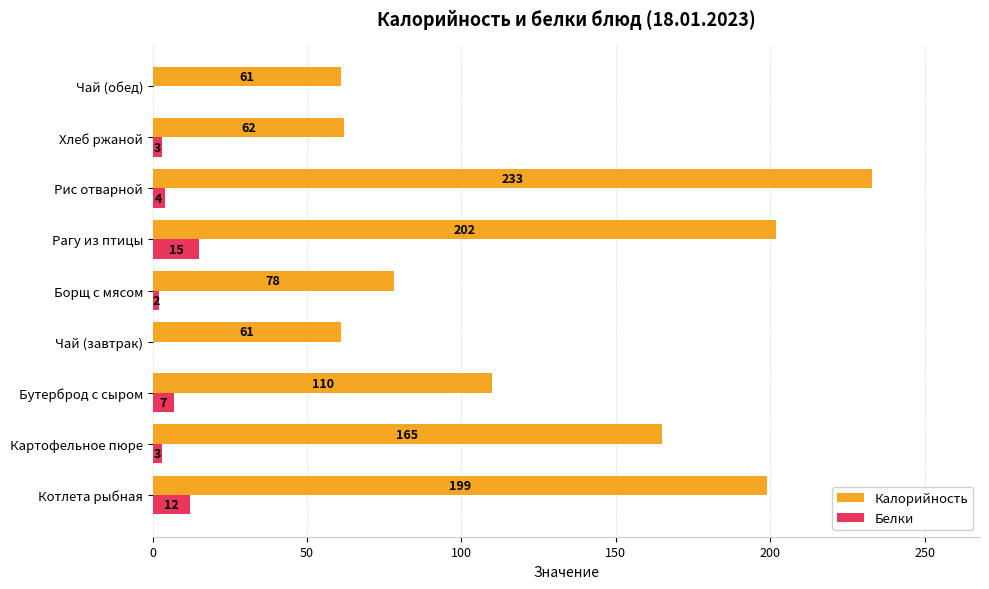

The value of Калорийность at Чай (завтрак) is 61. True or false?

True